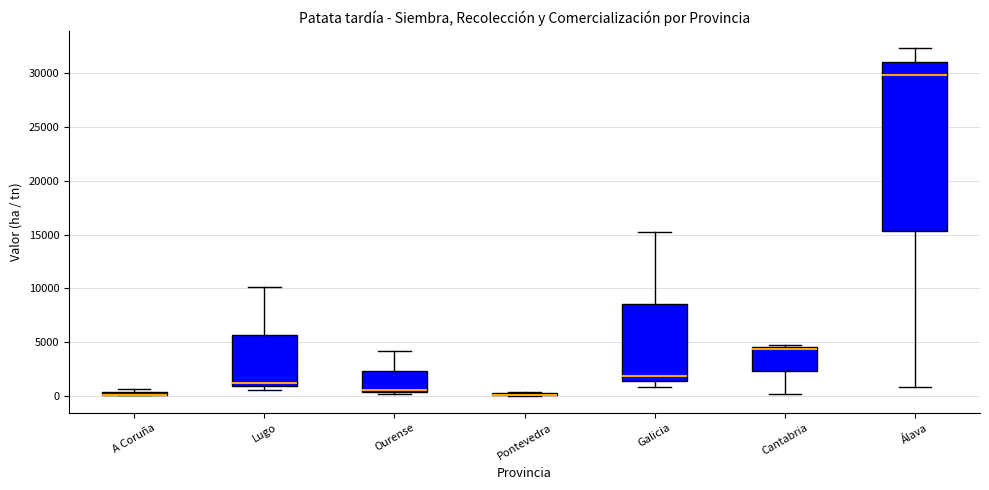

Which box is the tallest, from its lower edge to its upper edge?

Álava